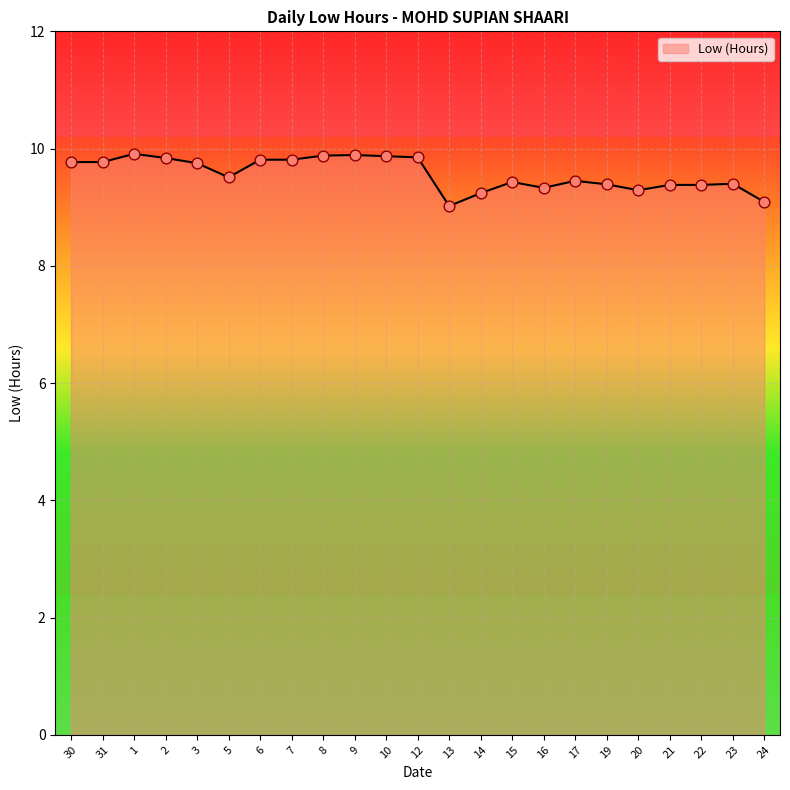

What is the ratio of the value at 7 to the value at 20?

1.1